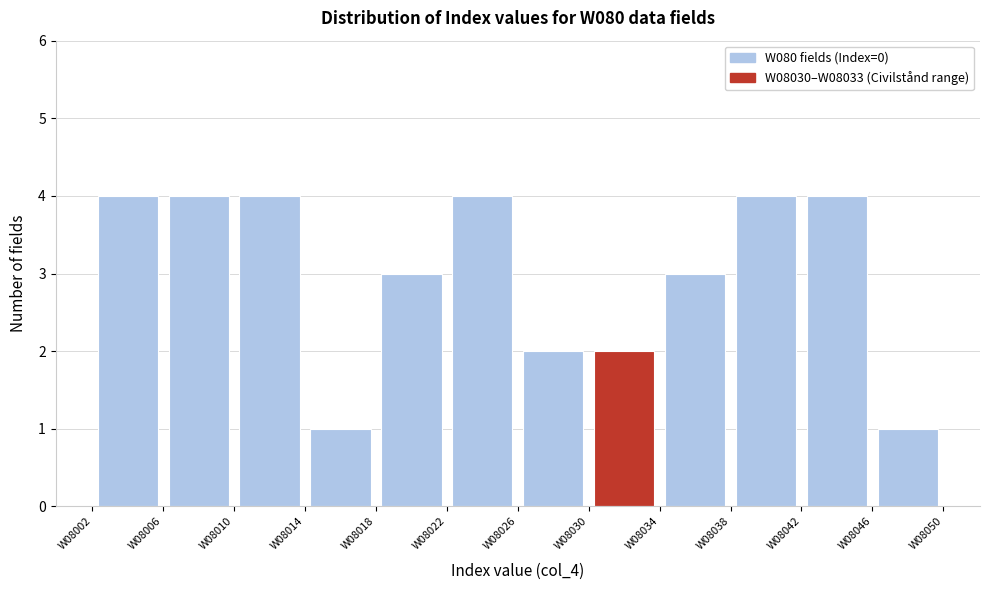

What is the height of the bar covering 8010 to 8014 on the x-axis? The values are not printed on the chart, so give them approximately, as read against the axis.

4